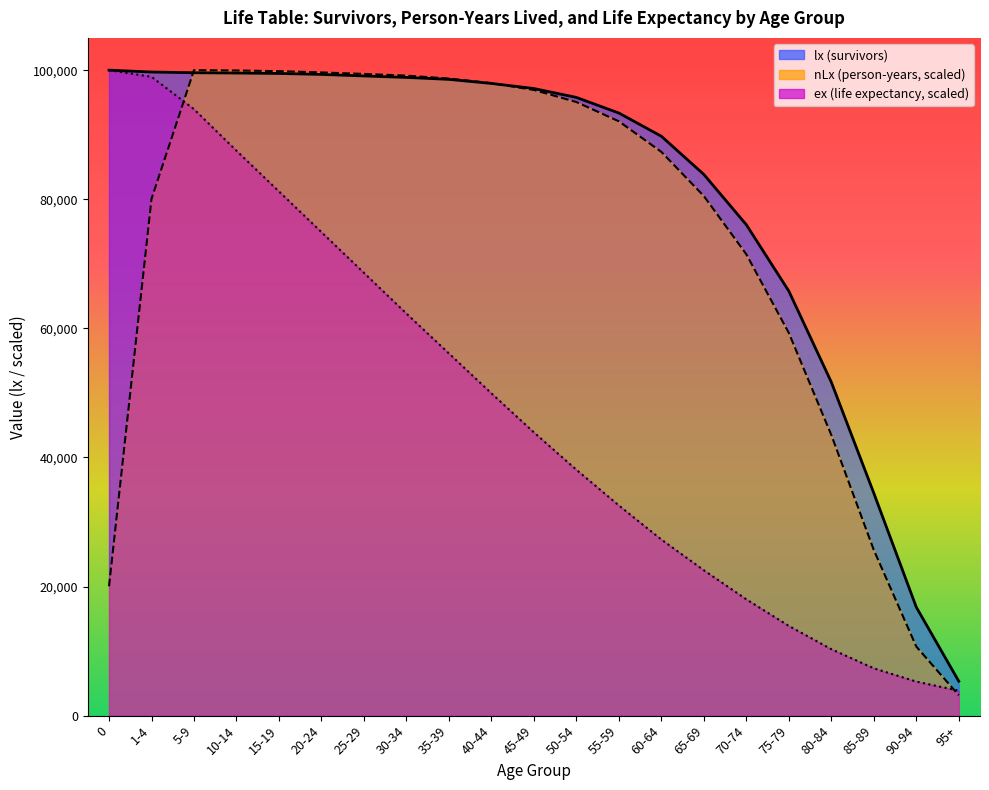

At which label does nLx (person-years) reach its peak?

5-9